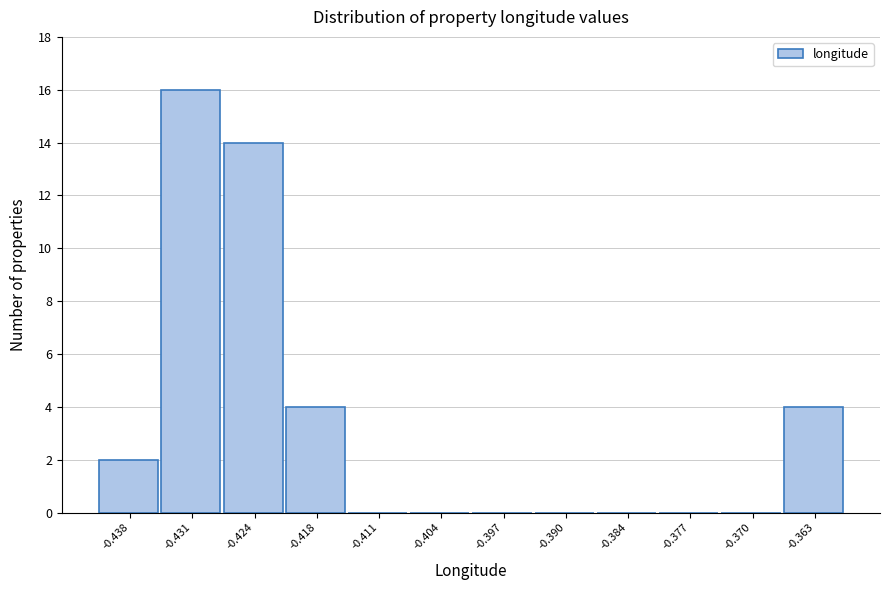

Reading left to right, what are all the values shown in this chart?

-0.438=2	-0.431=16	-0.424=14	-0.418=4	-0.411=0	-0.404=0	-0.397=0	-0.390=0	-0.384=0	-0.377=0	-0.370=0	-0.363=4